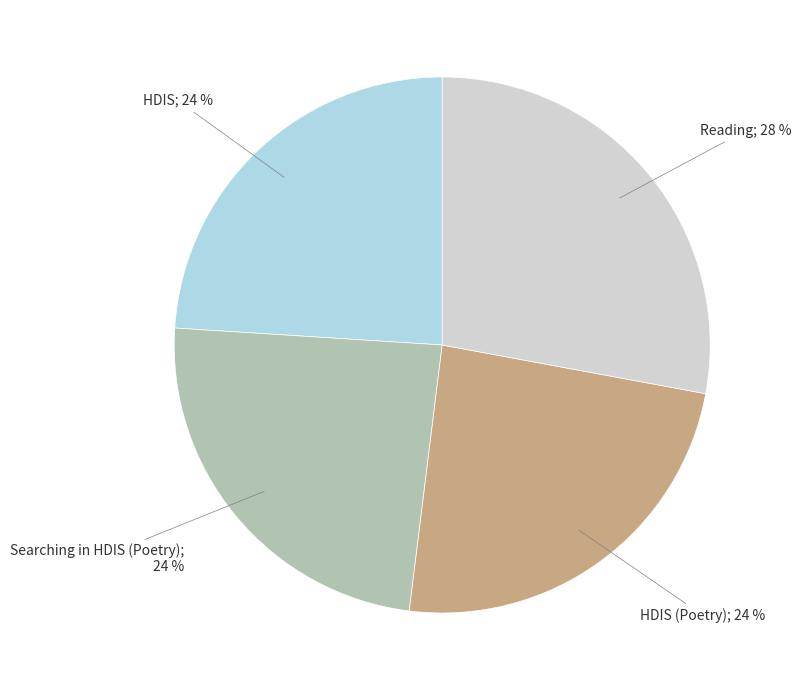

Count the number of slices in the pie.

4